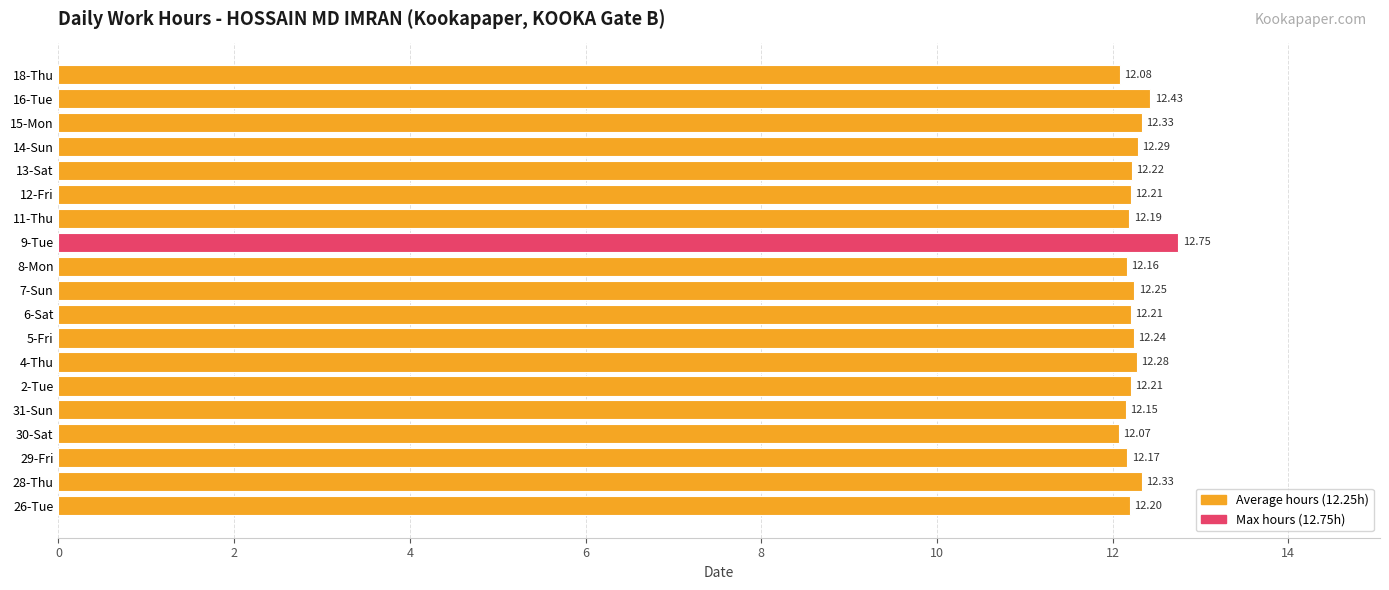

What is the average value?

12.3